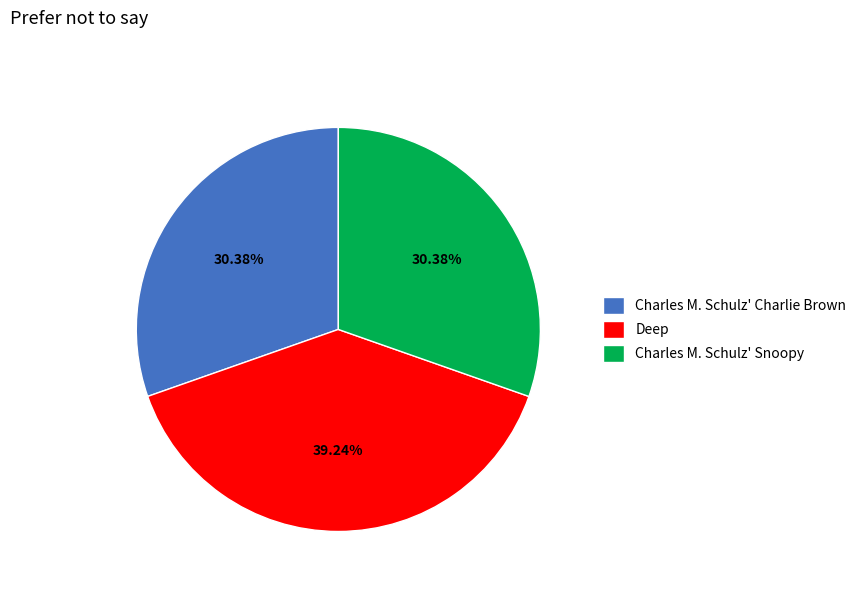

What percentage is NOT represented by Charles M. Schulz' Snoopy?

69.6%